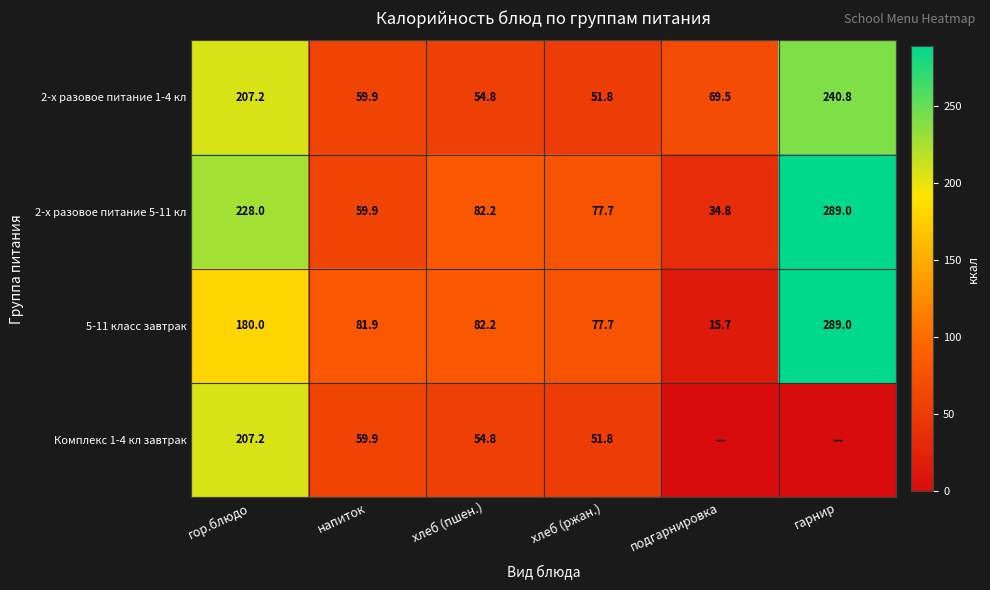

The value of 2-х разовое питание 1-4 кл at гор.блюдо is 207.2. True or false?

True